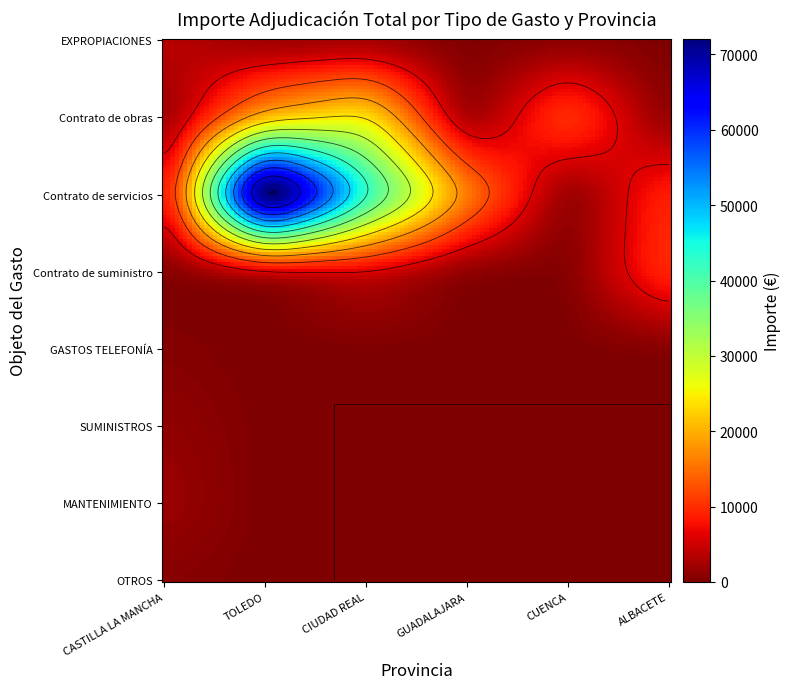

How many data points in Contrato de servicios are above 17484?

3